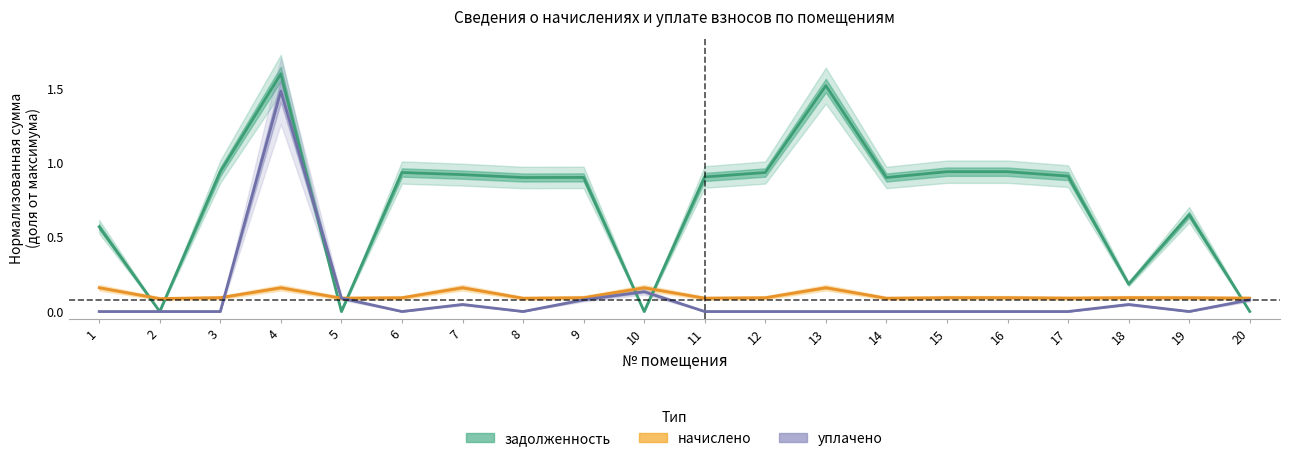

What is the difference between the задолженность values at 19 and 5?

0.7